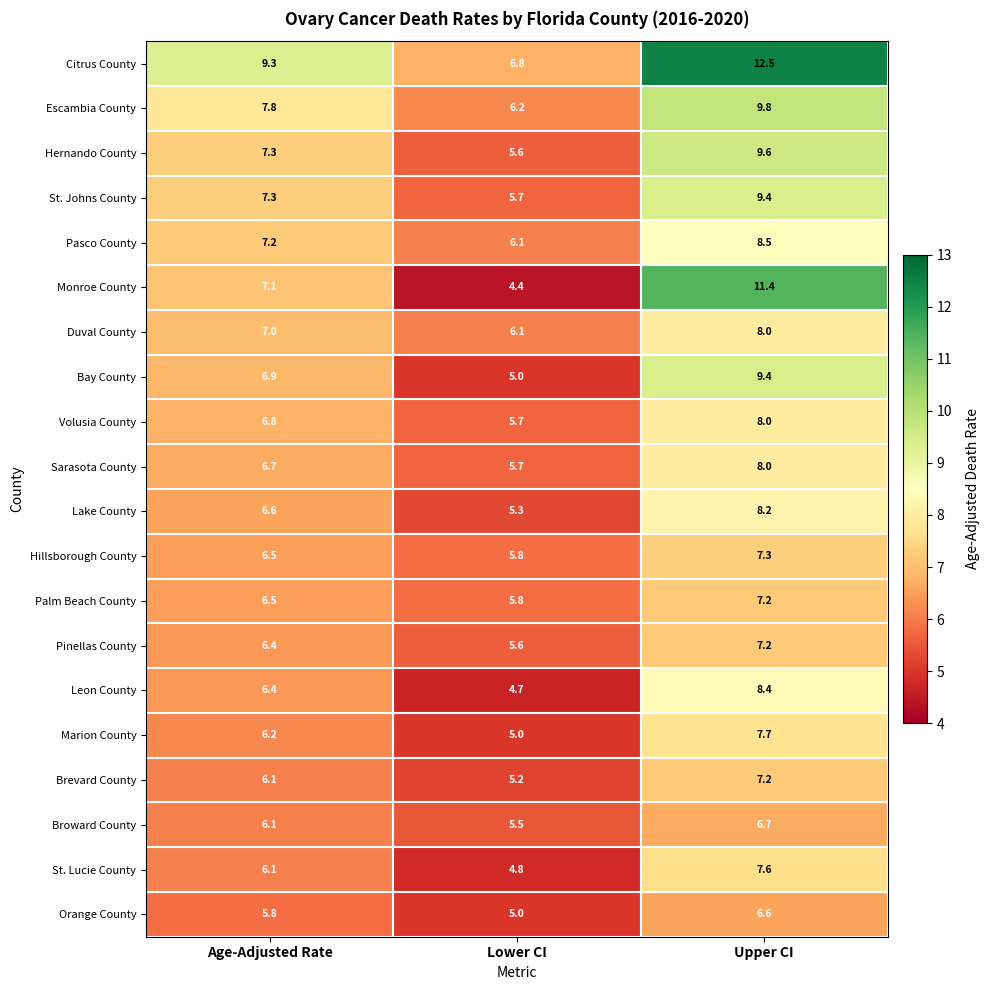

Which series has the largest range (max minus min)?

Monroe County